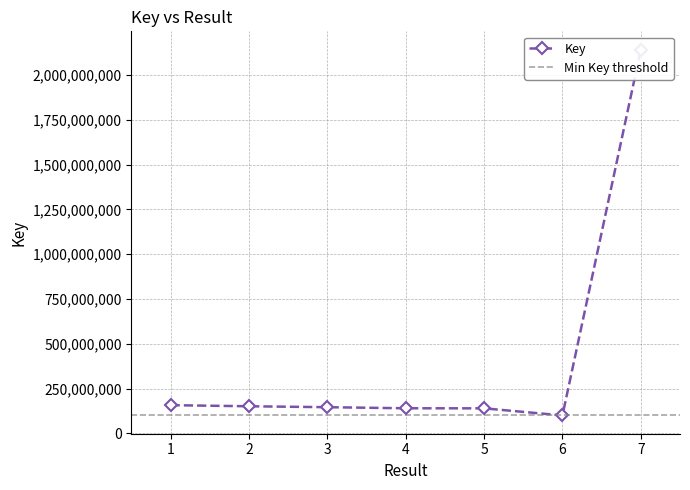

What is the difference between the maximum and minimum values?

2040705807